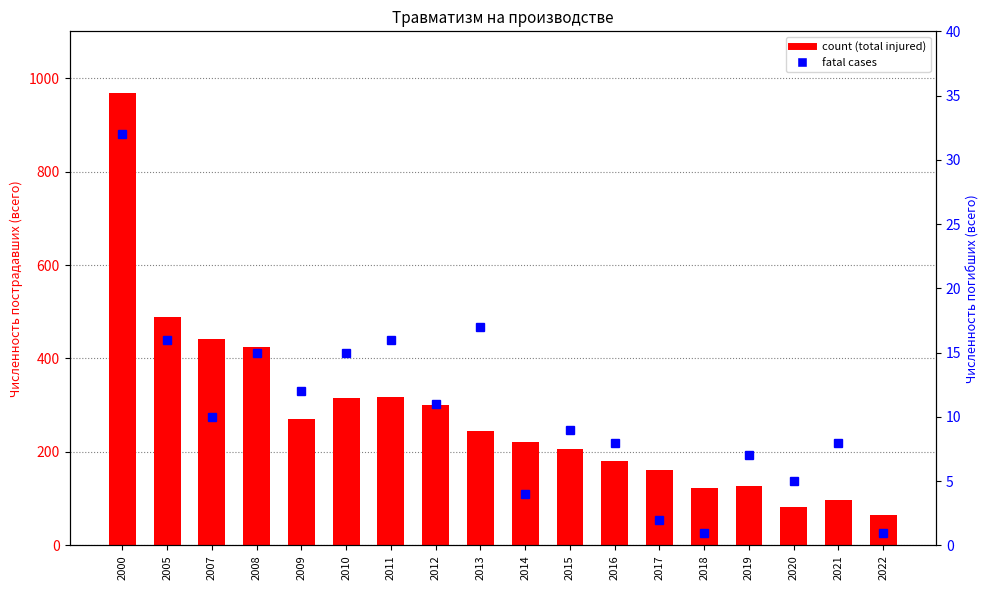

What is the lowest value of the fatal (per incident) series?

1